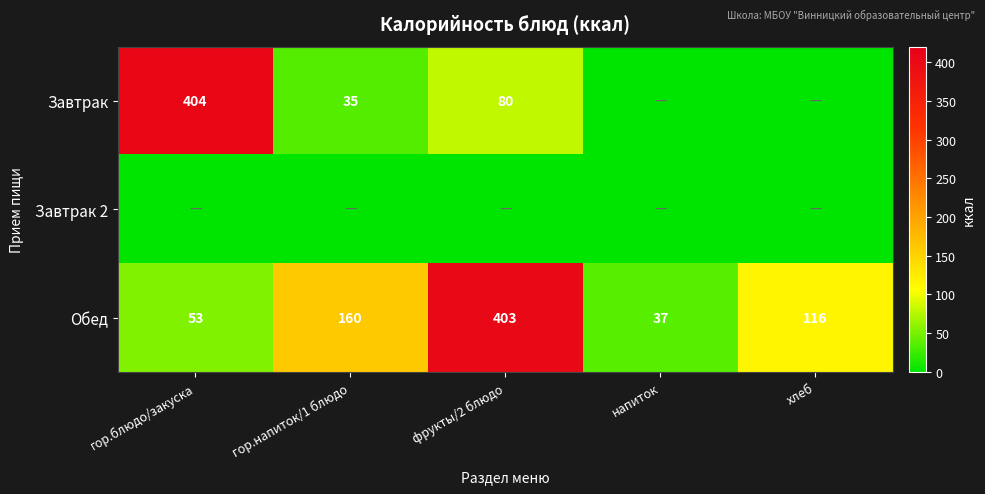

What is the highest value of the Обед series?

403